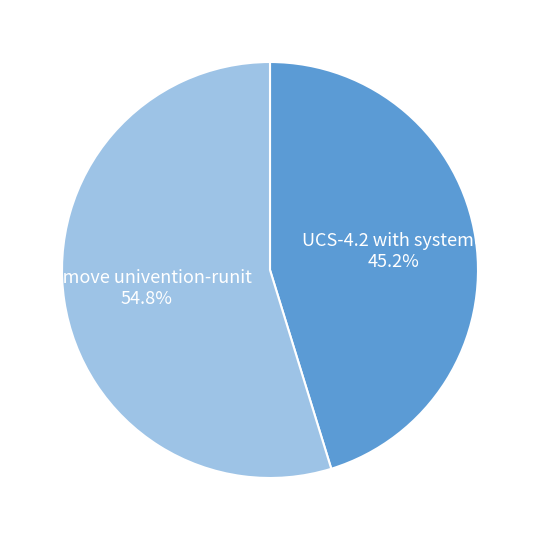

Is the sum of Remove univention-runit and UCS-4.2 with systemd greater than half?

Yes